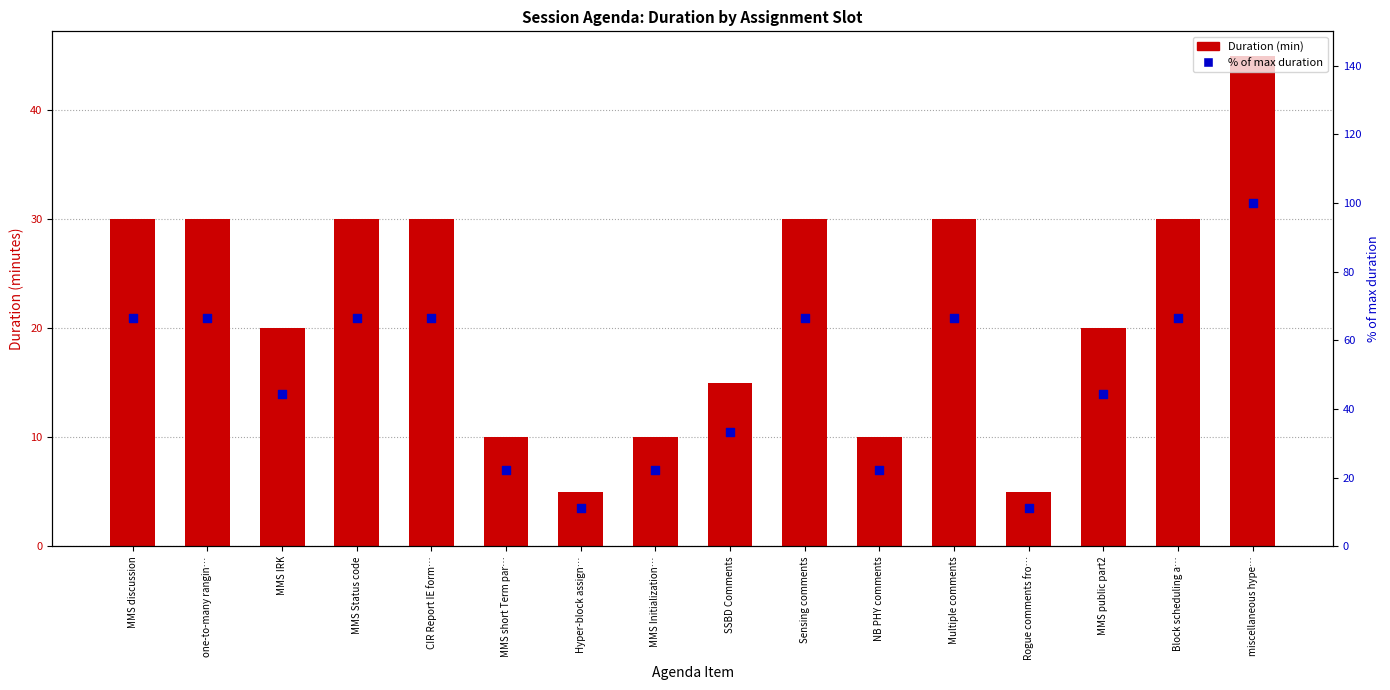

What is the total value across all series at MMS short Term par…?

32.2